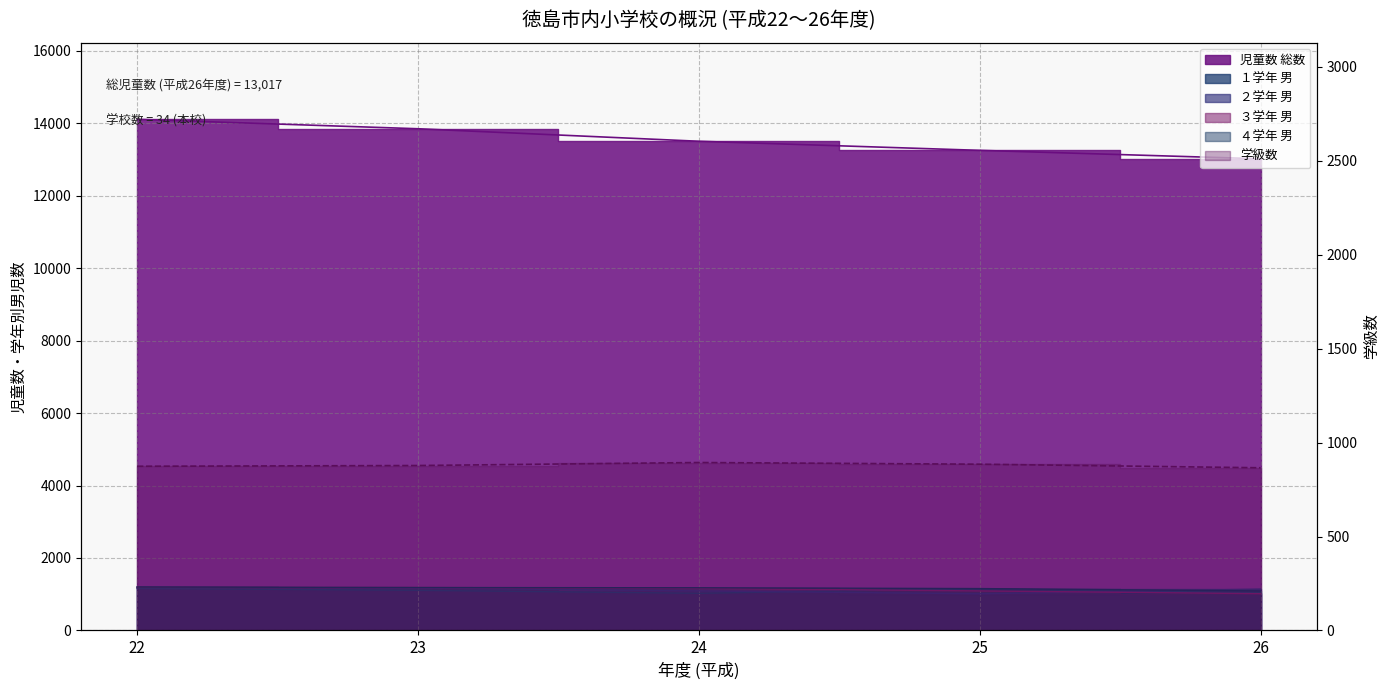

At 24, list the series in order from largest to smallest.

児童数 総数, ４学年 男, ３学年 男, ２学年 男, １学年 男, 学級数